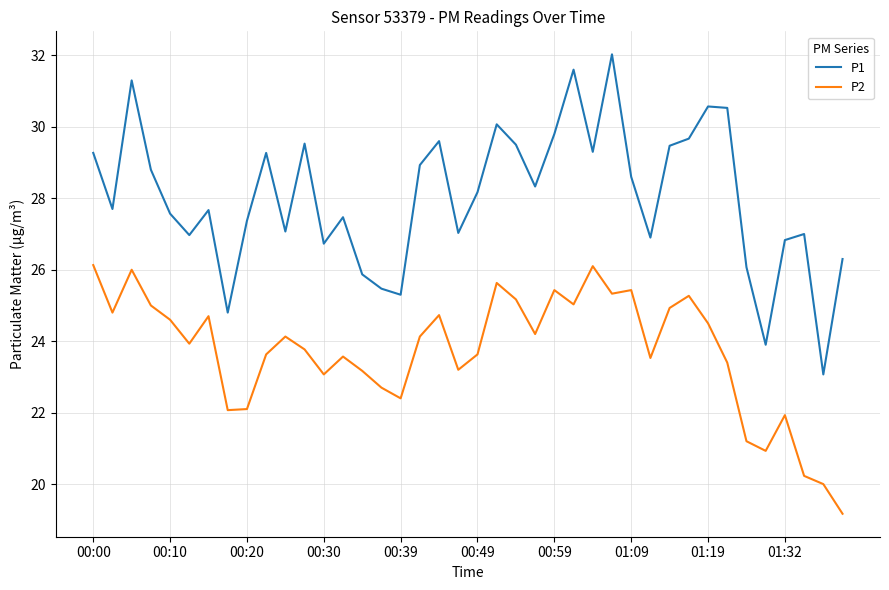

Which series has the largest total across all categories?

P1